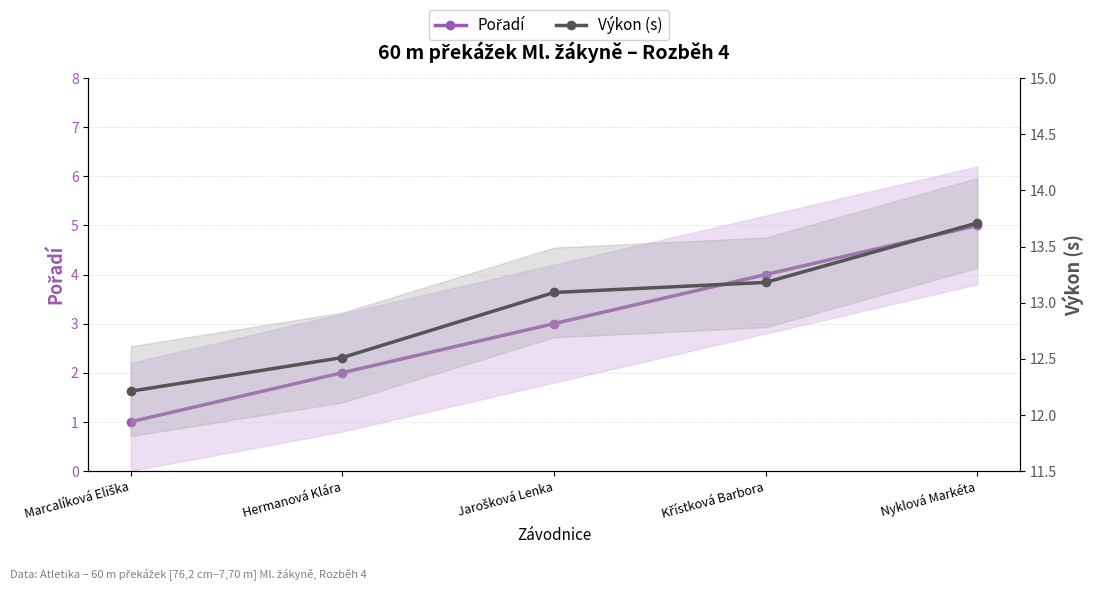

Is the value of Výkon (s) at Nyklová Markéta greater than the value of Pořadí at Křístková Barbora?

Yes